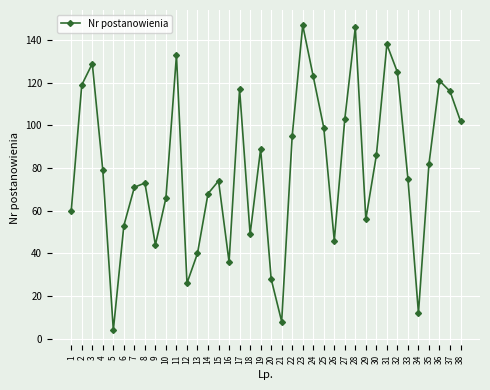

Approximately how many times larger is the value at 12 compared to 9?

0.6